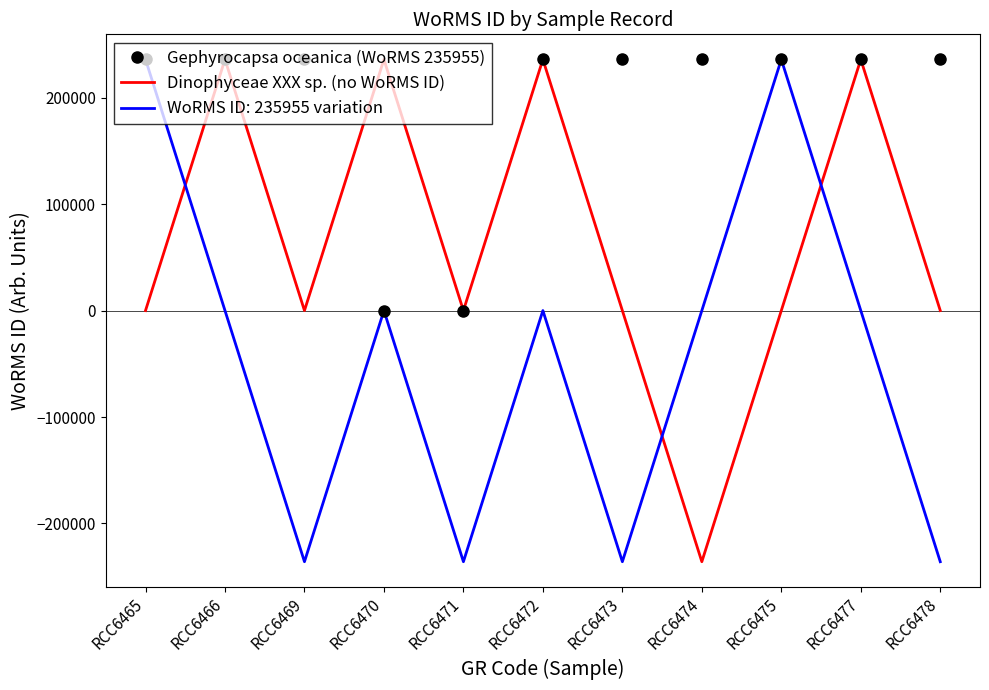

How many series are shown in this chart?

3